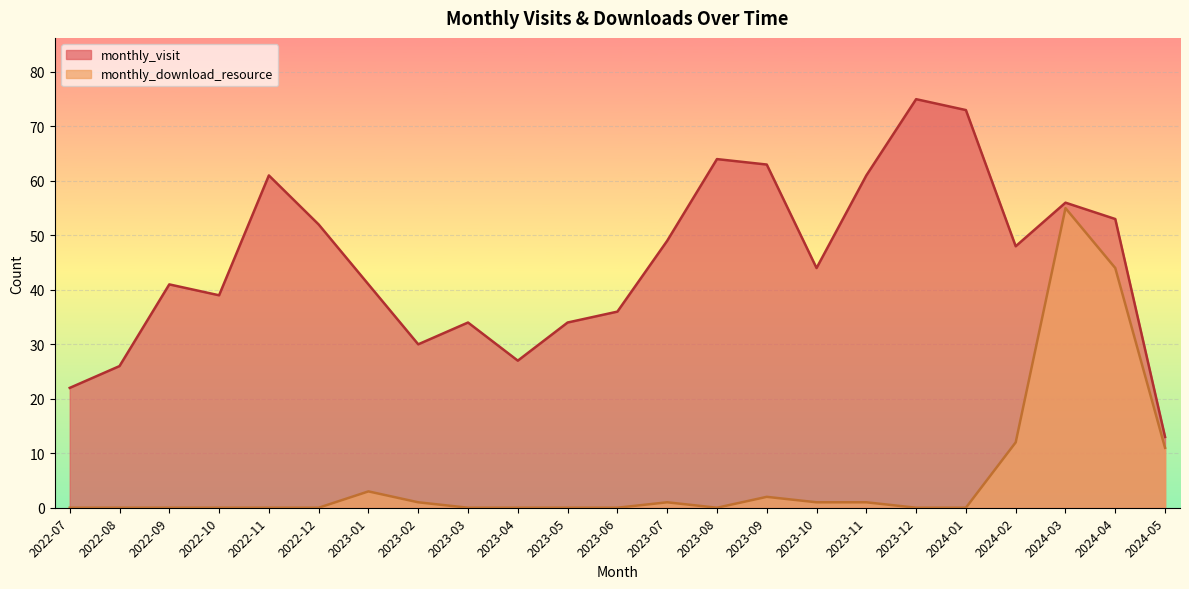

True or false: monthly_download_resource and monthly_visit intersect in this chart.

False